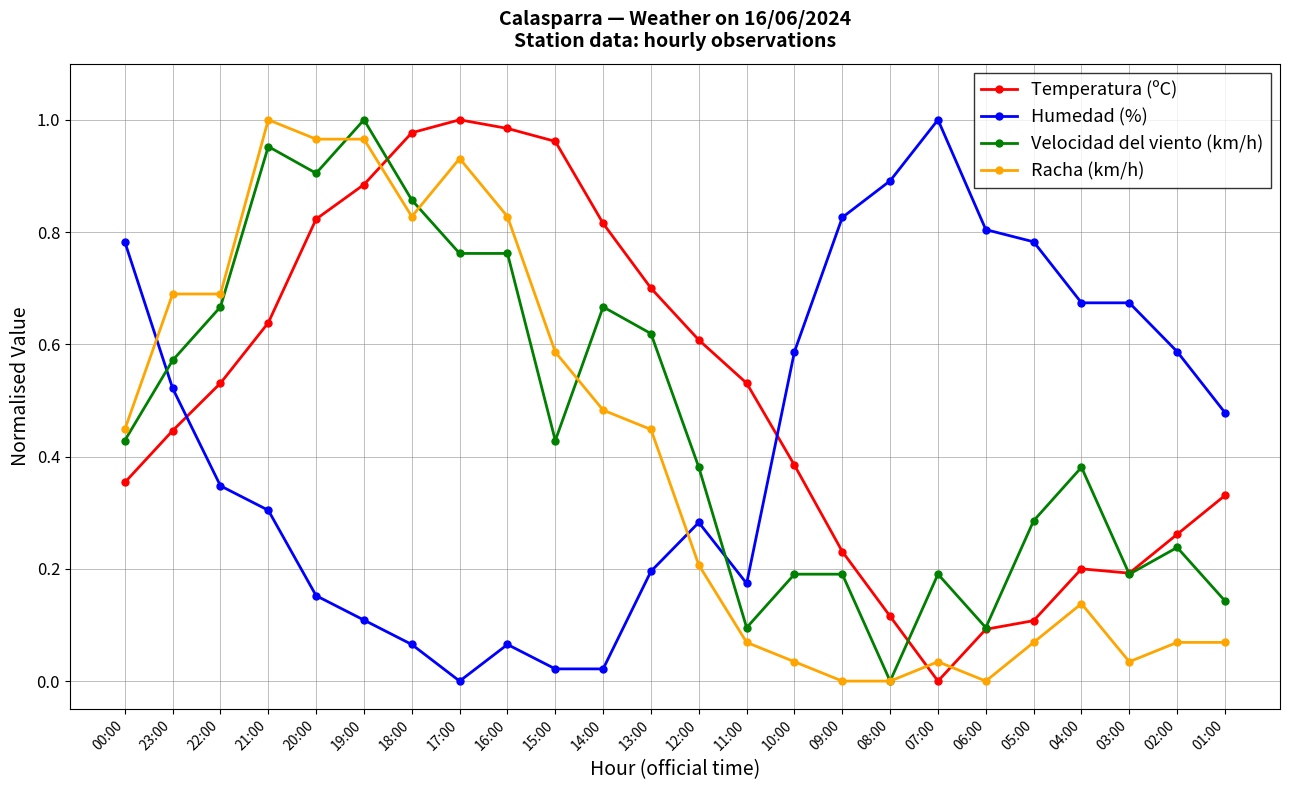

Rank the series at 16:00 from lowest to highest value.

Humedad (%), Velocidad del viento (km/h), Racha (km/h), Temperatura (ºC)